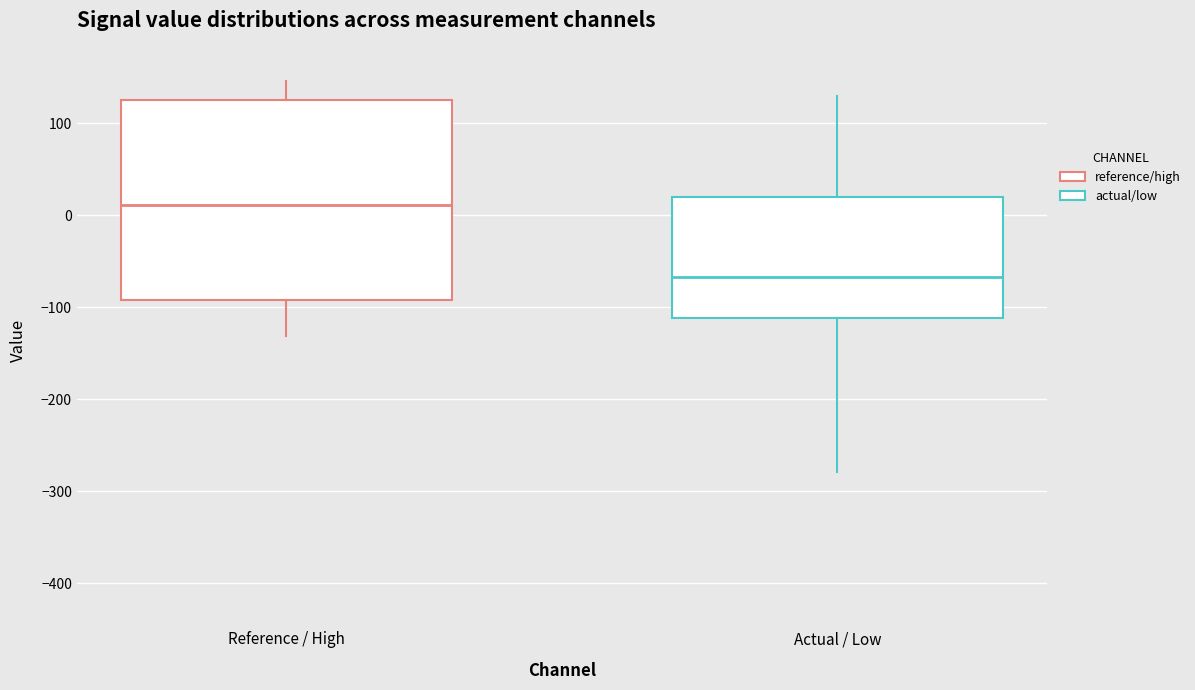

Where does the upper whisker of the box for Actual / Low end on the y-axis? The values are not printed on the chart, so give them approximately, as read against the axis.

130